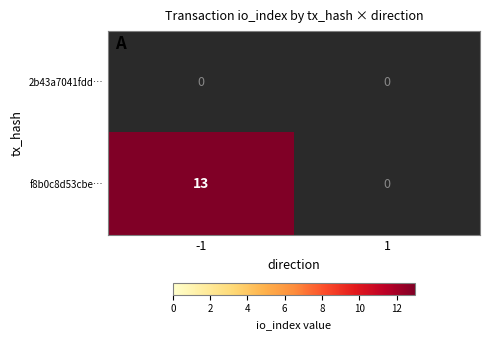

List the series in order of their peak value, highest first.

f8b0c8d53cbe…, 2b43a7041fdd…